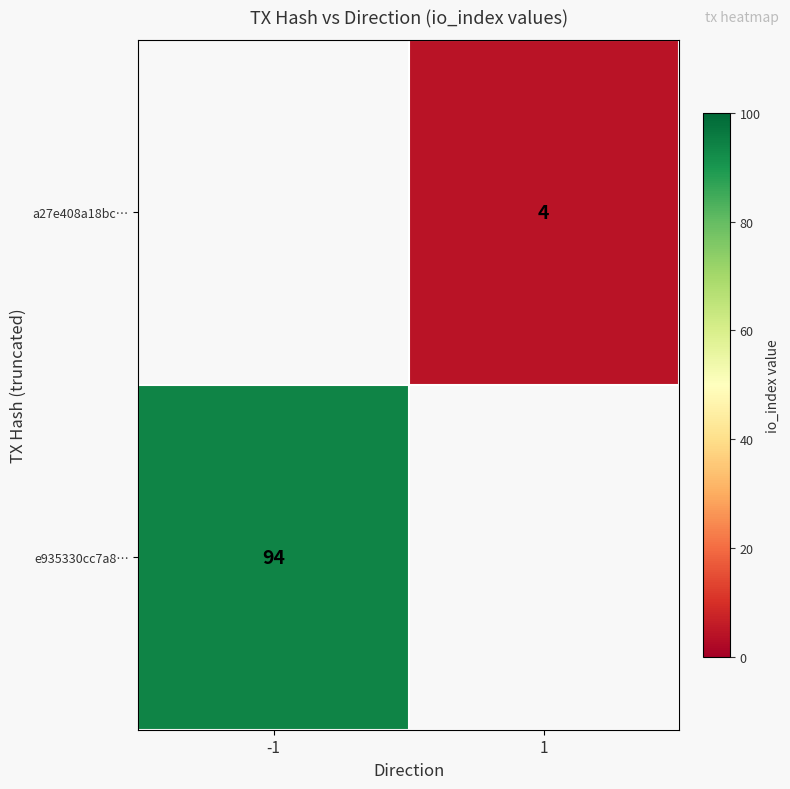

The value of e935330cc7a8… at -1 is 94. True or false?

True